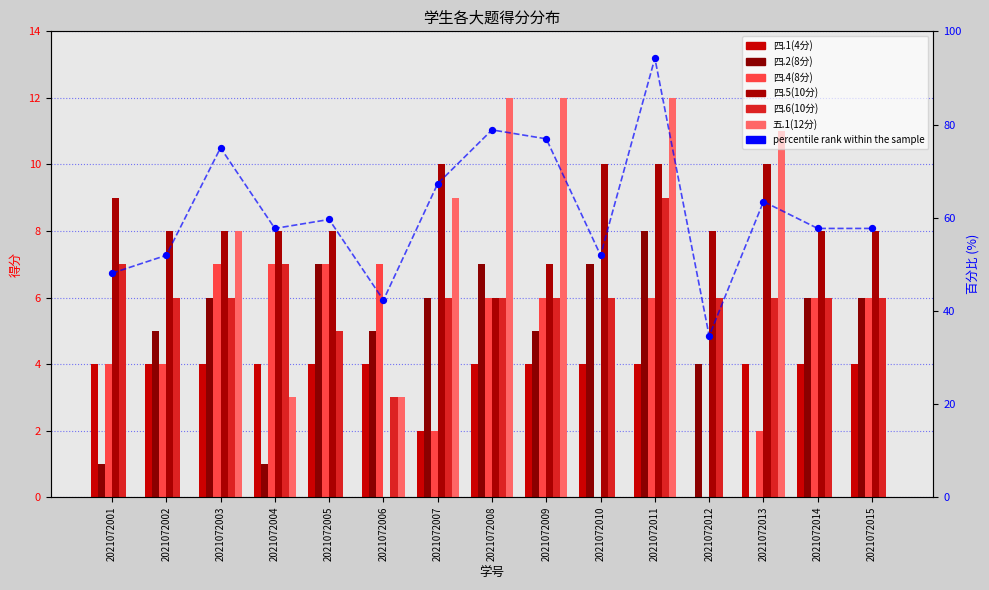

At how many categories does at least one series exceed 3?

15